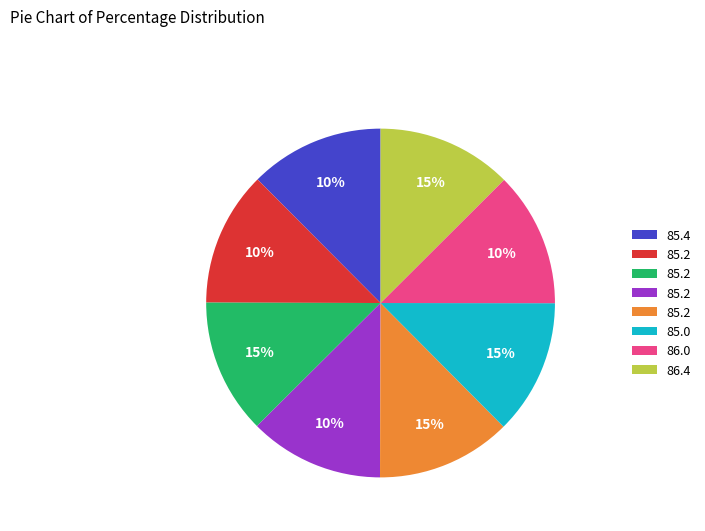

Does any single category account for the majority?

No